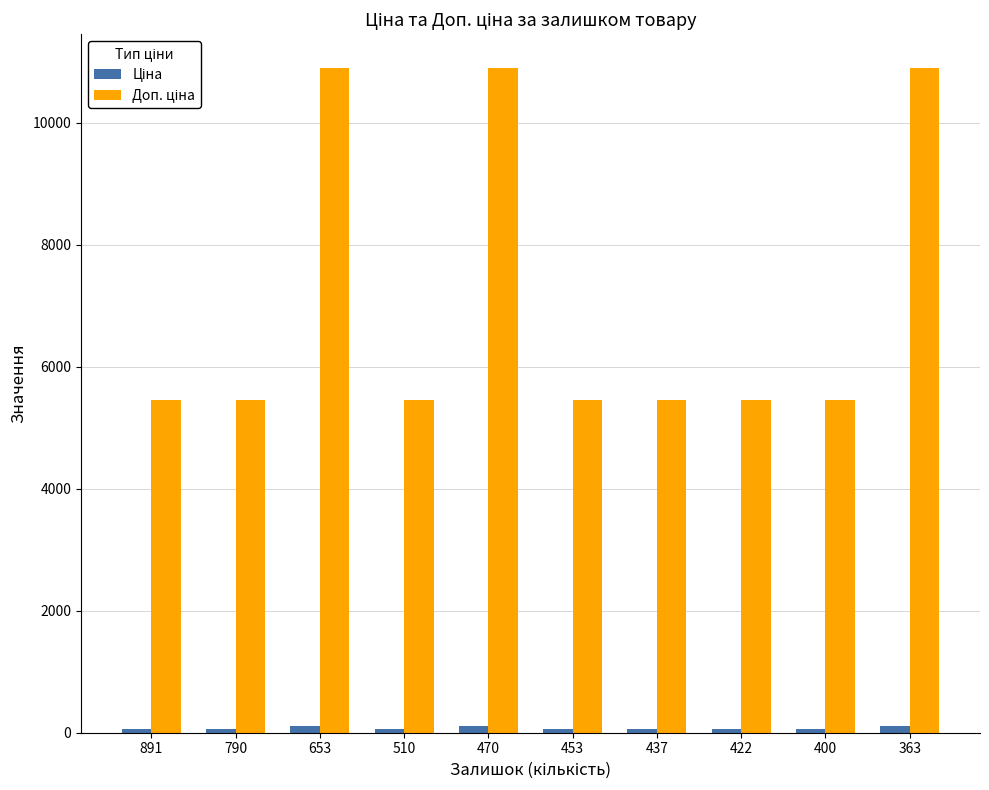

At how many categories does at least one series exceed 9193?

3